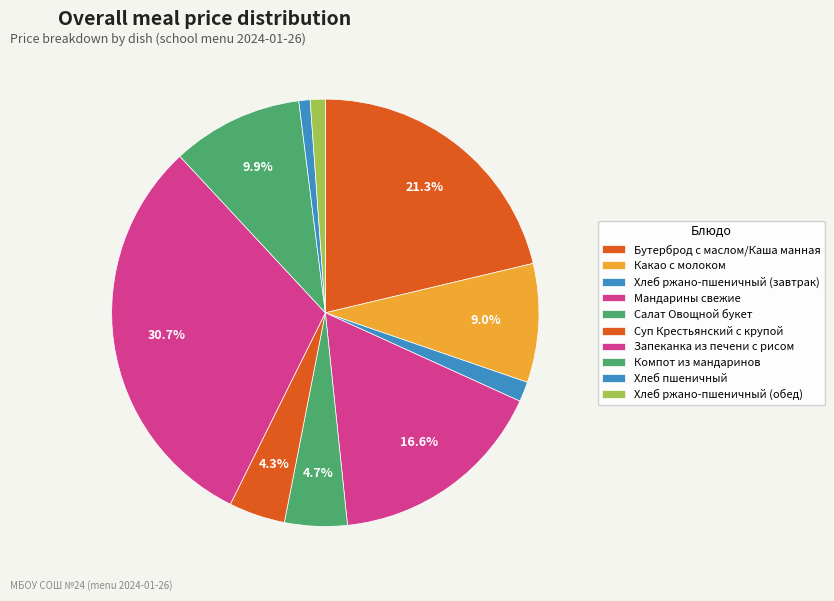

What is the smallest slice in the pie chart?

Хлеб пшеничный